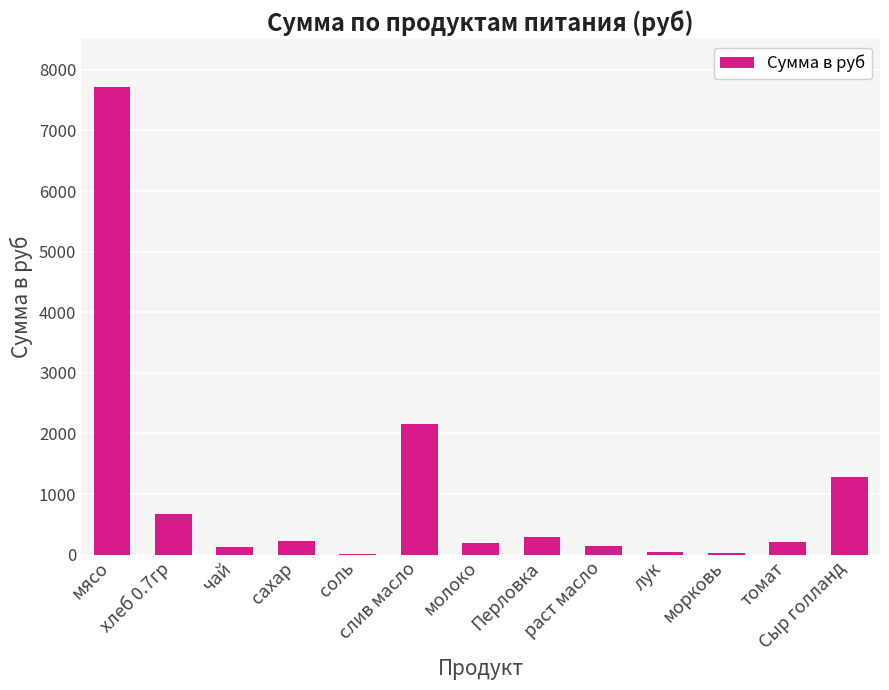

What is the maximum value shown in the chart?

7717.5